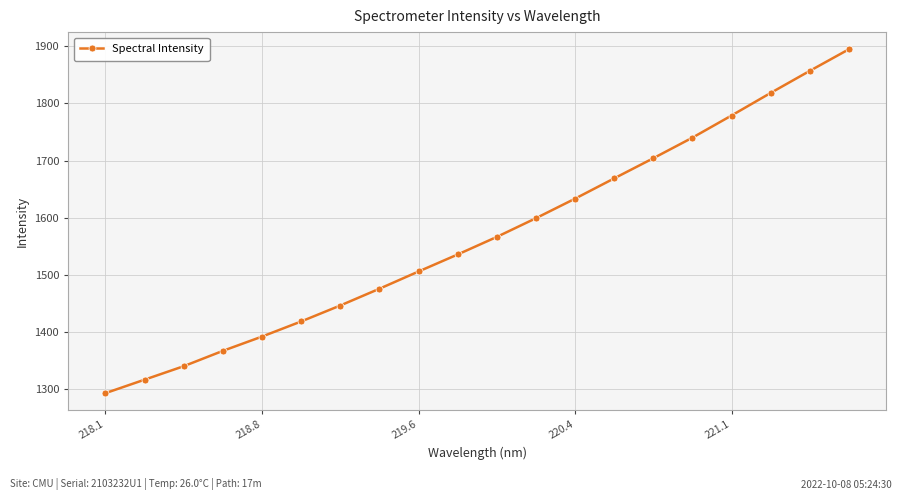

What is the difference between the second highest and second lowest values?

539.9